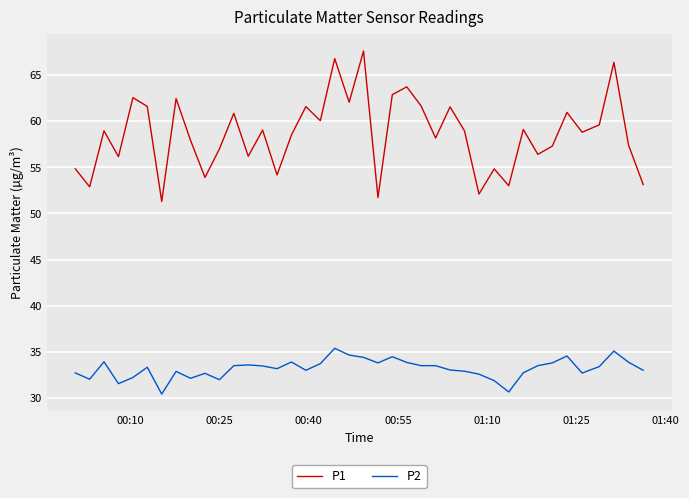

List the series in order of their overall mean, lowest first.

P2, P1